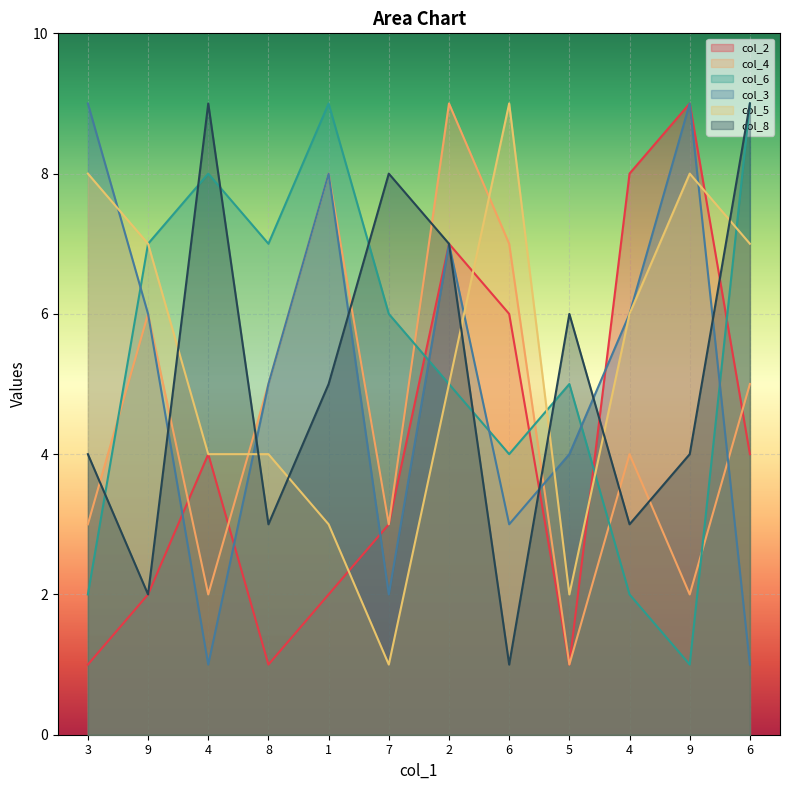

What is the value of the col_5 point at the 2nd from the left?

7